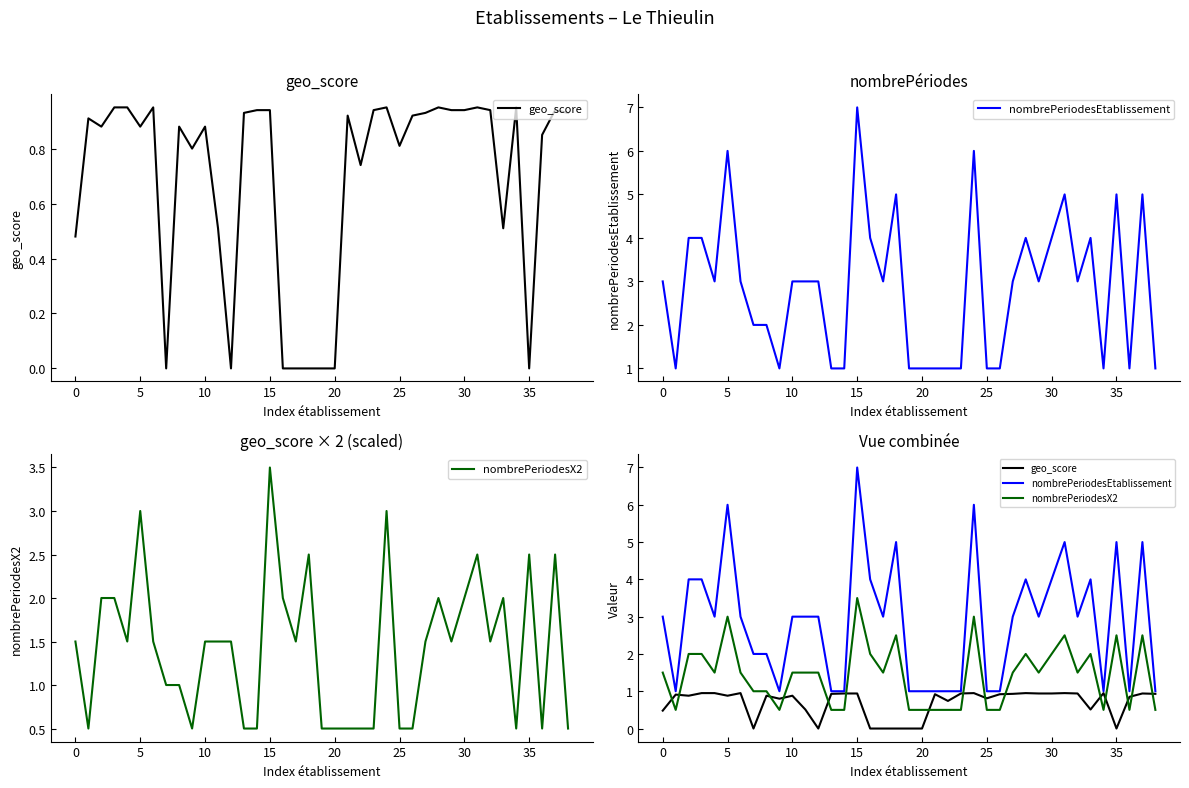

Which series has the widest spread of values?

nombrePeriodesEtablissement